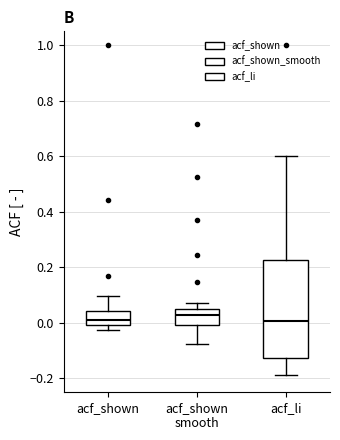

Where does the median line of the box for acf_li sit on the y-axis? The values are not printed on the chart, so give them approximately, as read against the axis.

0.00